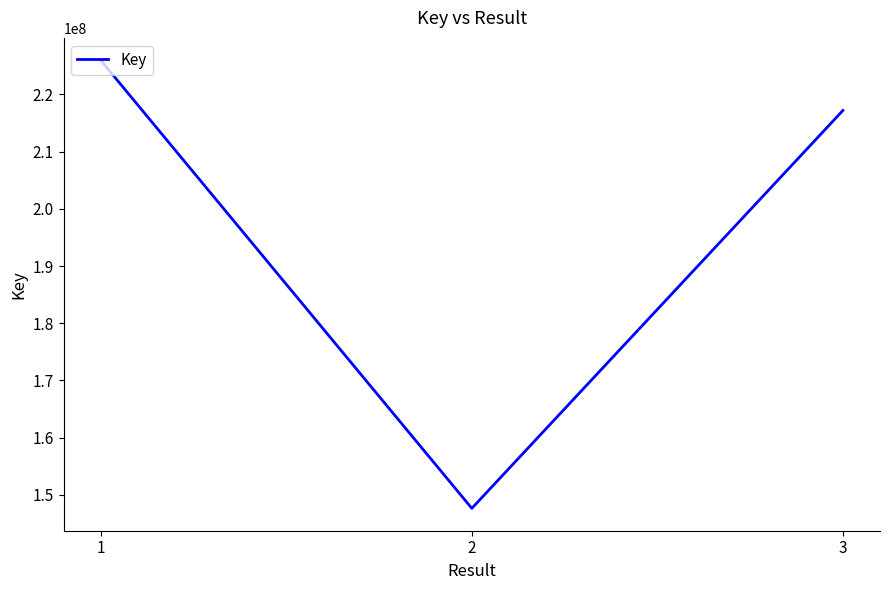

List the labels in order of value, largest first.

1, 3, 2